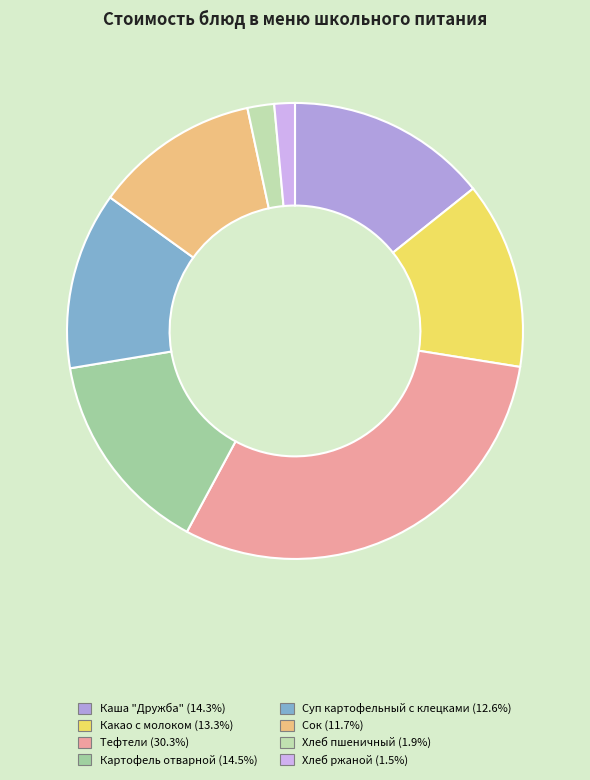

What is the largest slice in the pie chart?

Тефтели